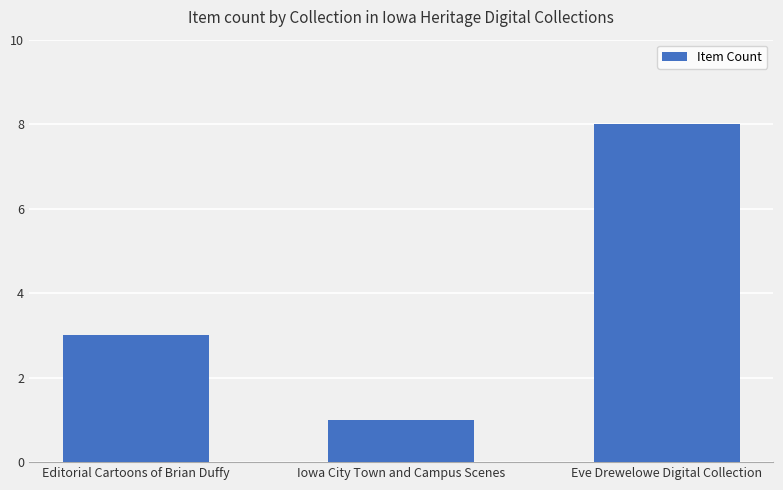

Which label corresponds to the smallest value in the chart?

Iowa City Town and Campus Scenes